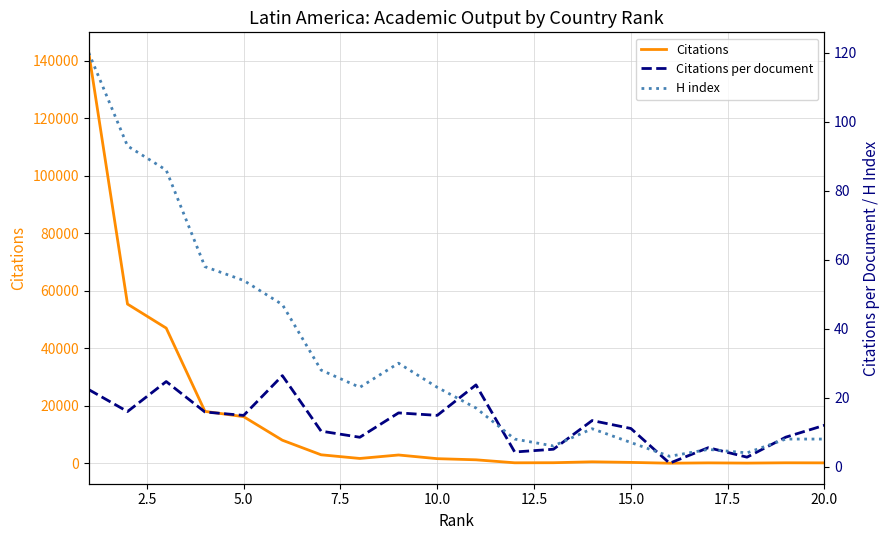

What is the value of the Citations per document point at the 1st from the left?

22.3